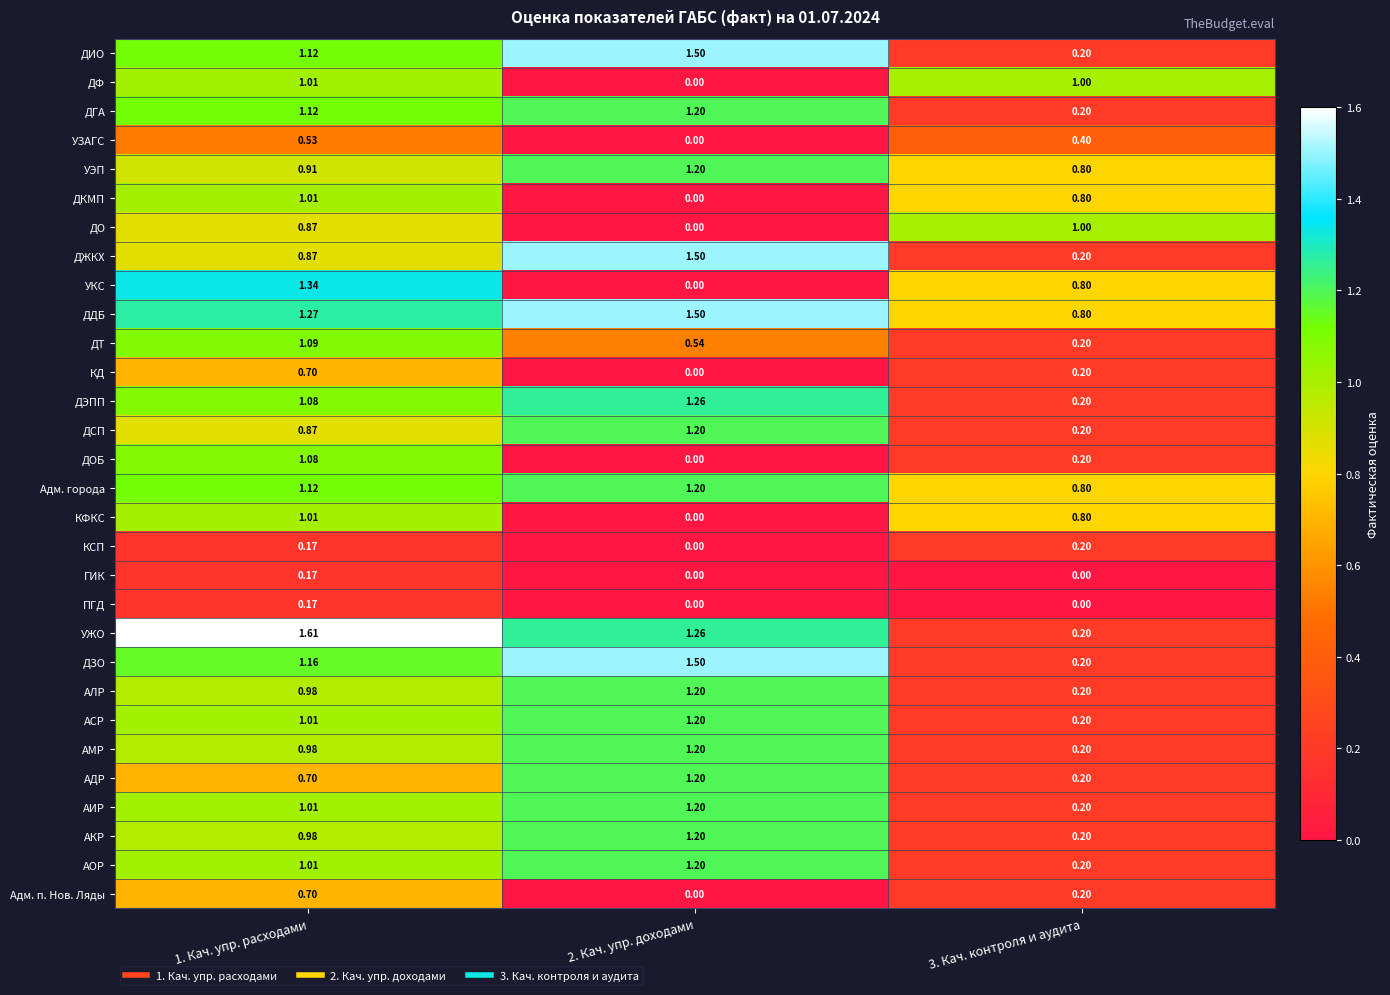

Between 1. Кач. упр. расходами and 3. Кач. контроля и аудита, which series saw the biggest shift?

УЖО